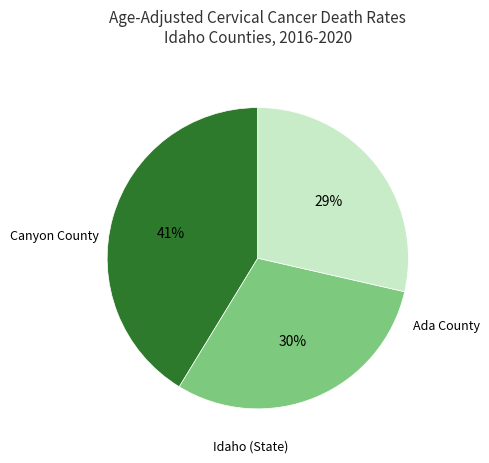

To the nearest percent, what is the average slice percentage?

33%